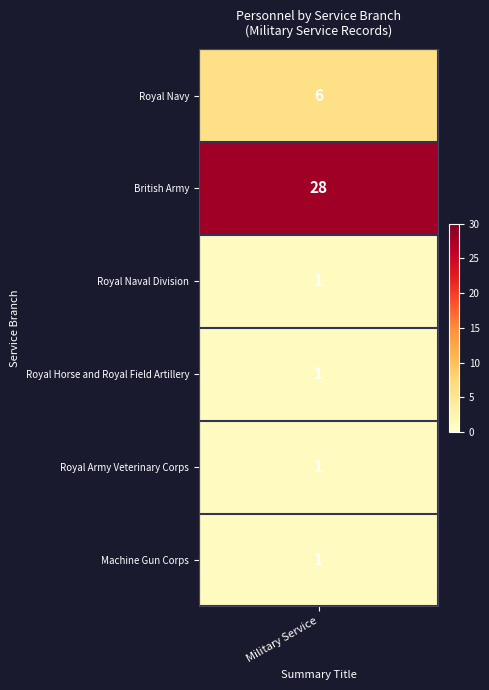

Where is the data nearest to the value 14?

Royal Navy